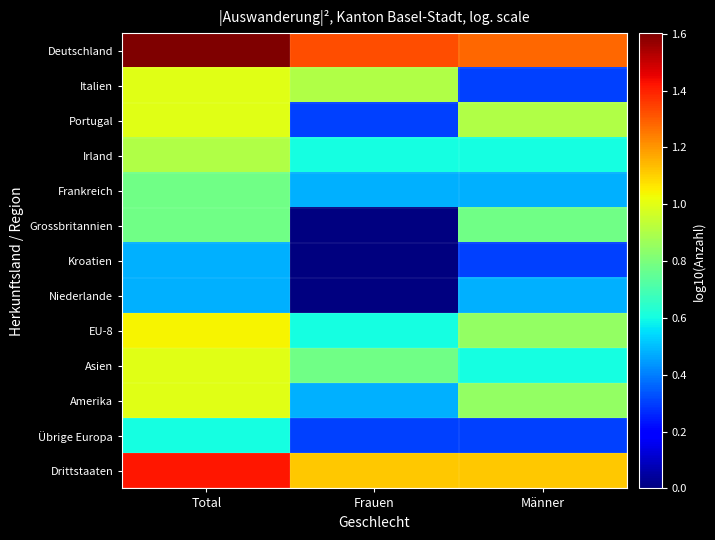

The EU-8 series shows 0.7 at Total. True or false?

False